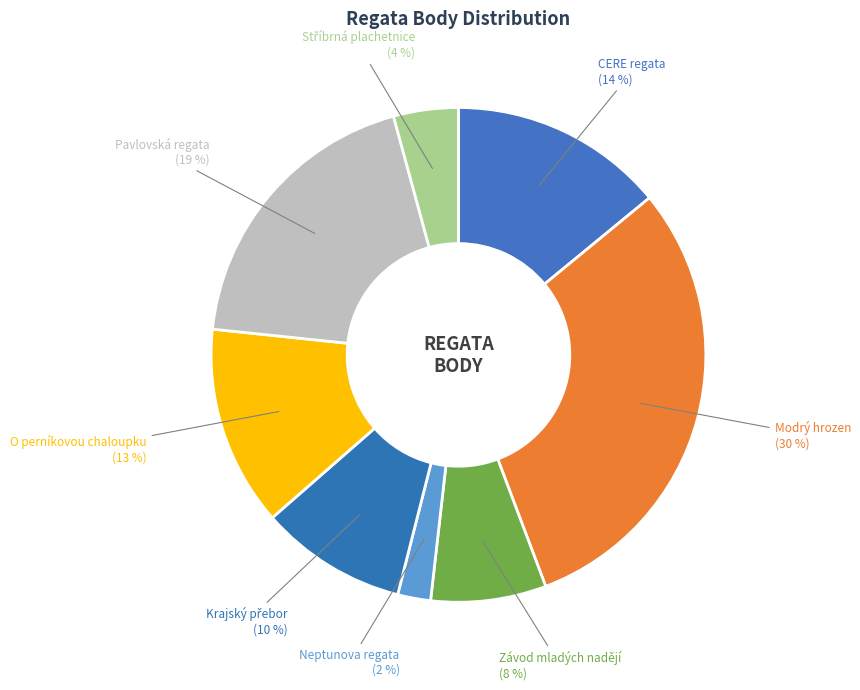

Is there any slice that represents more than half of the pie?

No